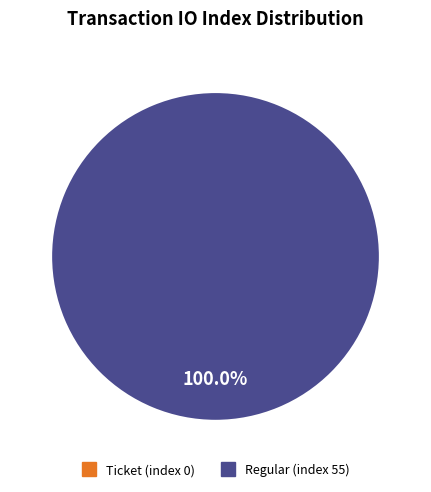

What is the change in value from io_index=0 (Ticket) to io_index=55 (Regular)?

+55